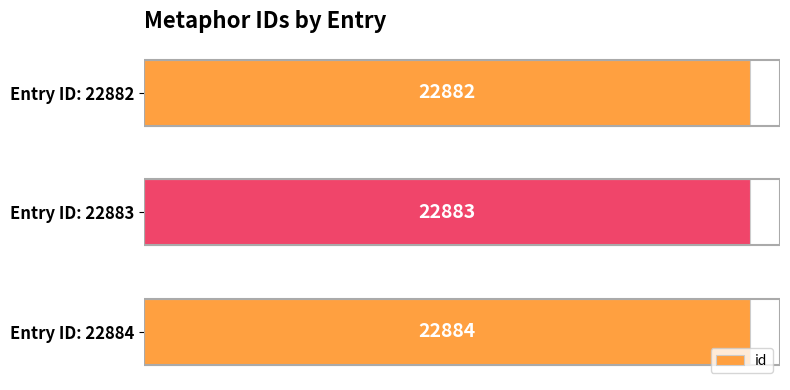

Between Entry ID: 22882 and Entry ID: 22883, which is larger?

Entry ID: 22883